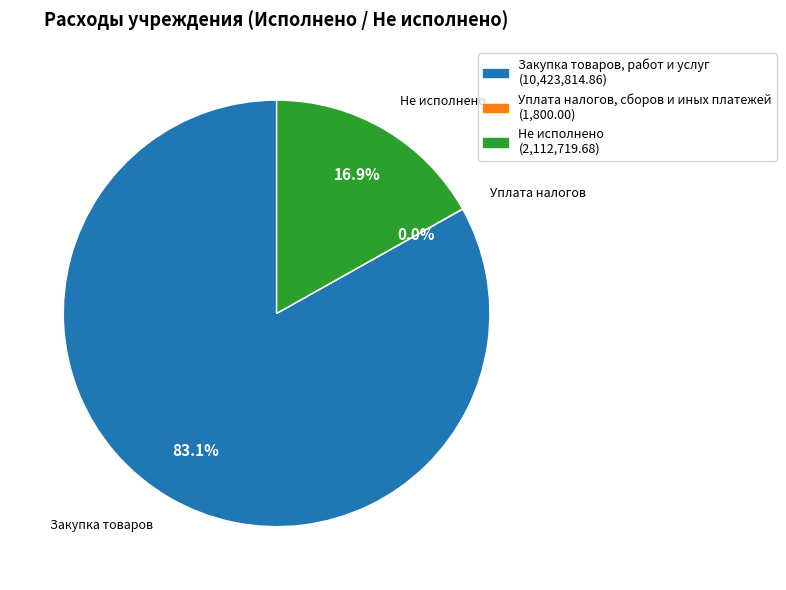

Which slice is the largest?

Закупка товаров, работ и услуг